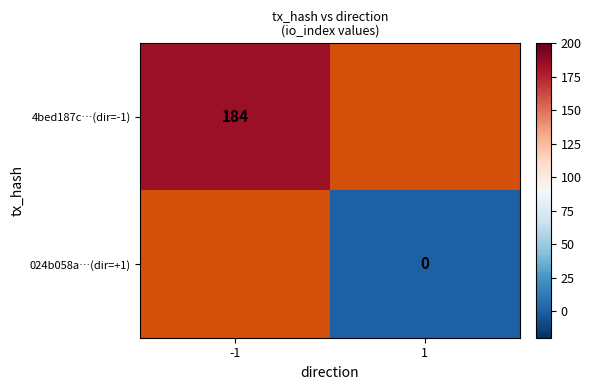

Which category has the lowest value across all series?

1